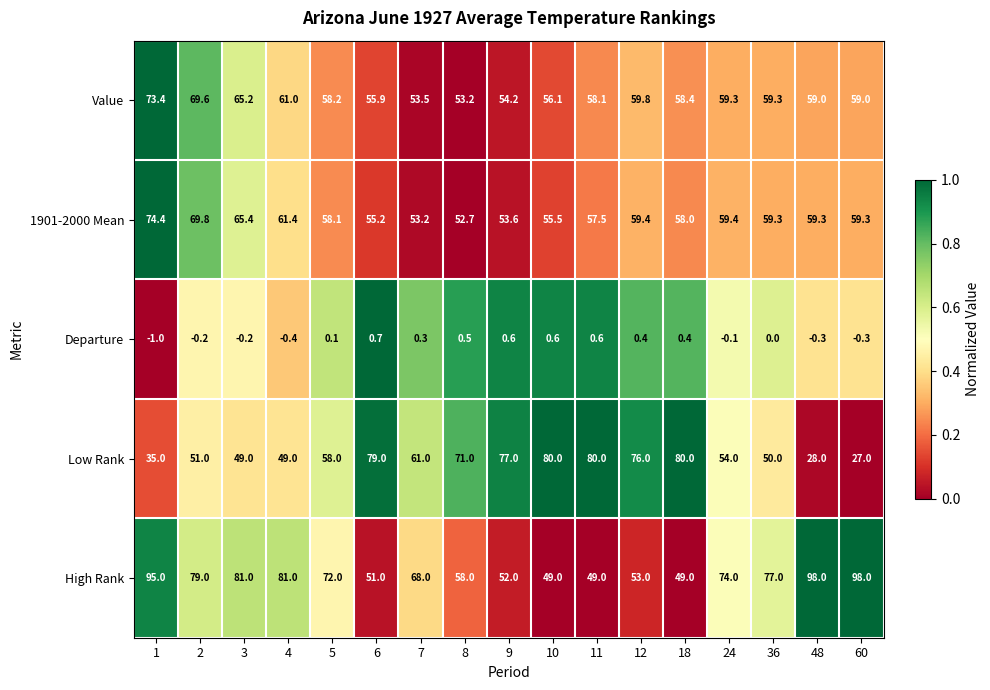

What is the average value of the 1901-2000 Mean series?

59.5